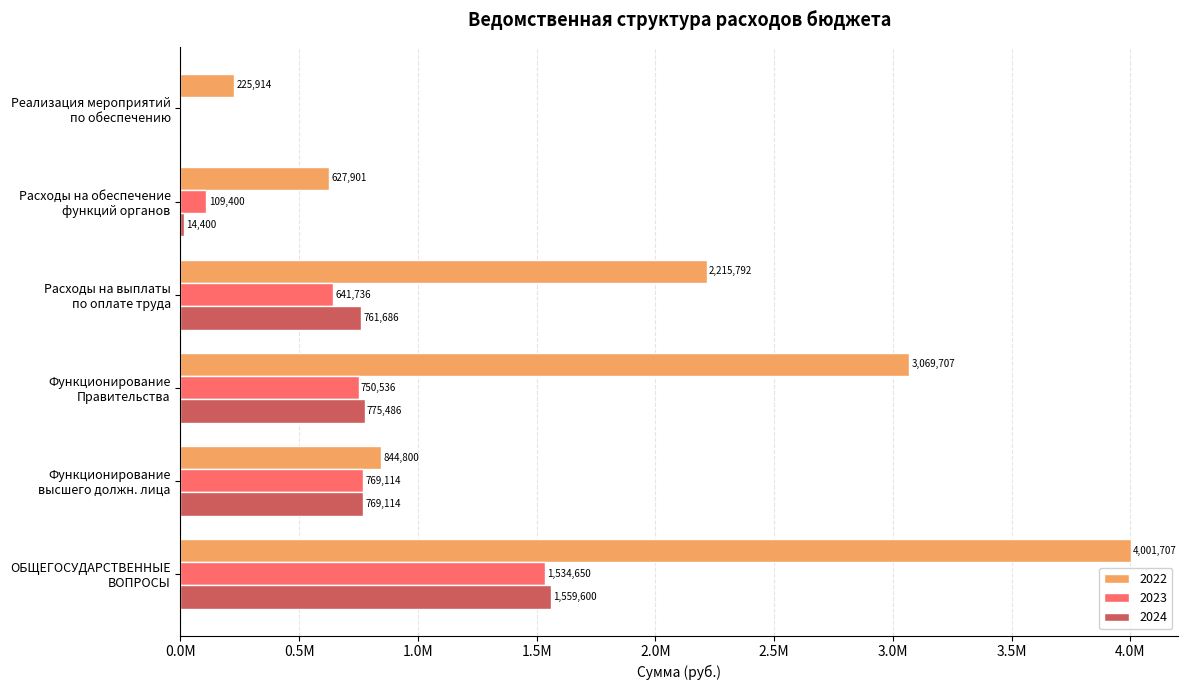

Which category has the highest value across all series?

ОБЩЕГОСУДАРСТВЕННЫЕ
ВОПРОСЫ